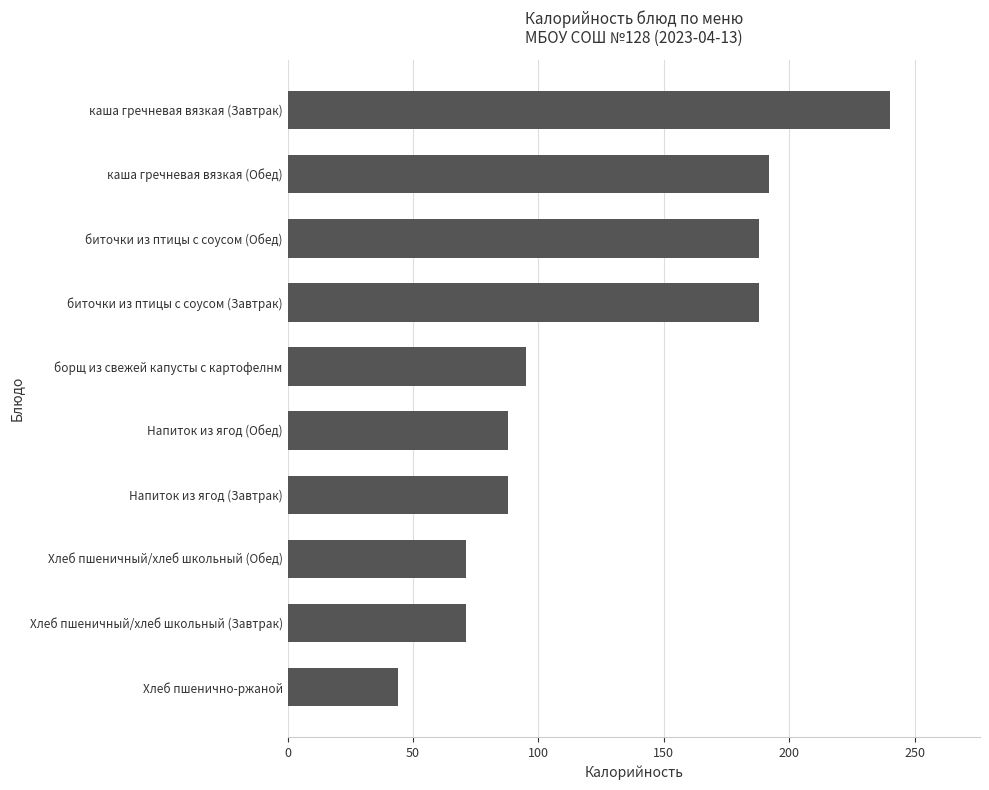

What is the difference between the maximum and minimum values?

196